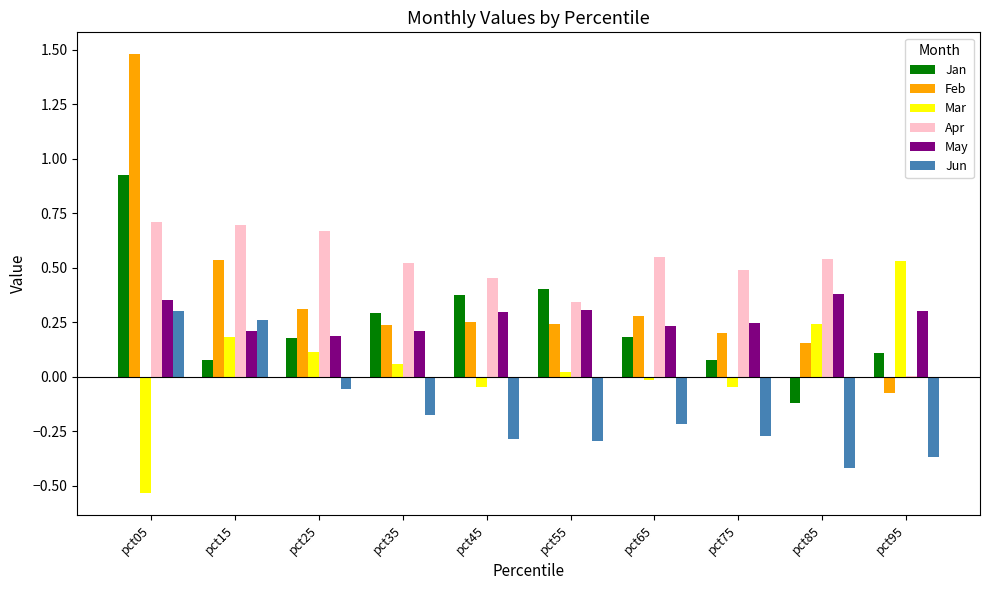

Is the value of Mar at pct45 greater than the value of May at pct05?

No